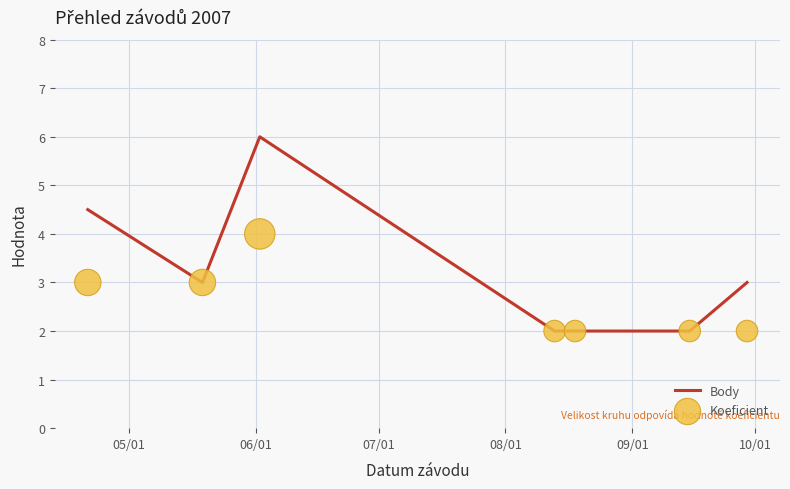

What is the maximum value for Body?

6.0